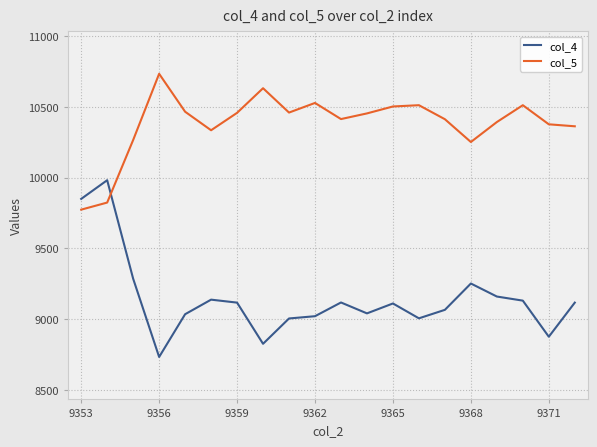

Rank the series by their average value, from lowest to highest.

col_4, col_5